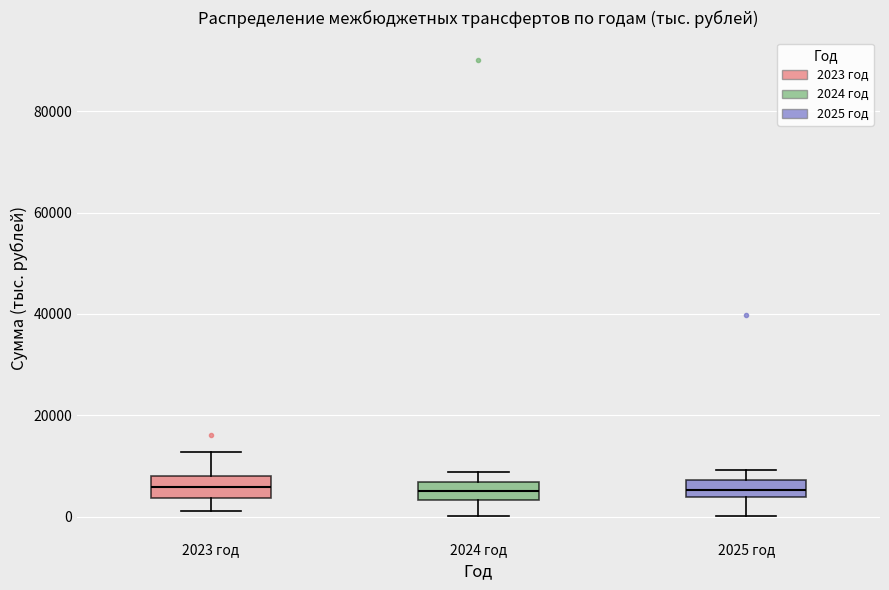

Where does the lower whisker of the box for 2023 год end on the y-axis? The values are not printed on the chart, so give them approximately, as read against the axis.

2000